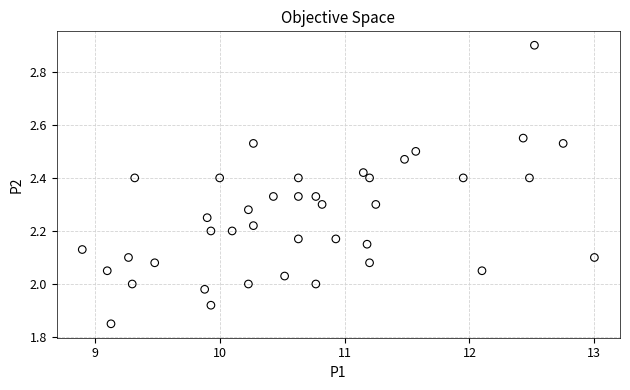

What is the range of X values (max minus min)?

4.1